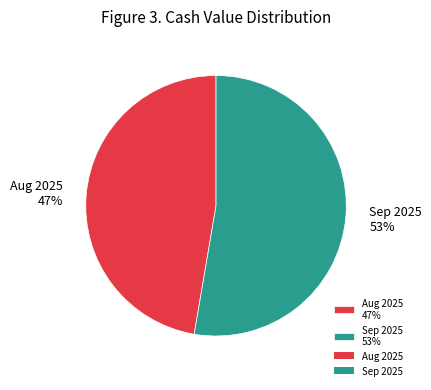

Do Sep 2025 53% and Aug 2025 47% together represent more than half of the pie?

Yes